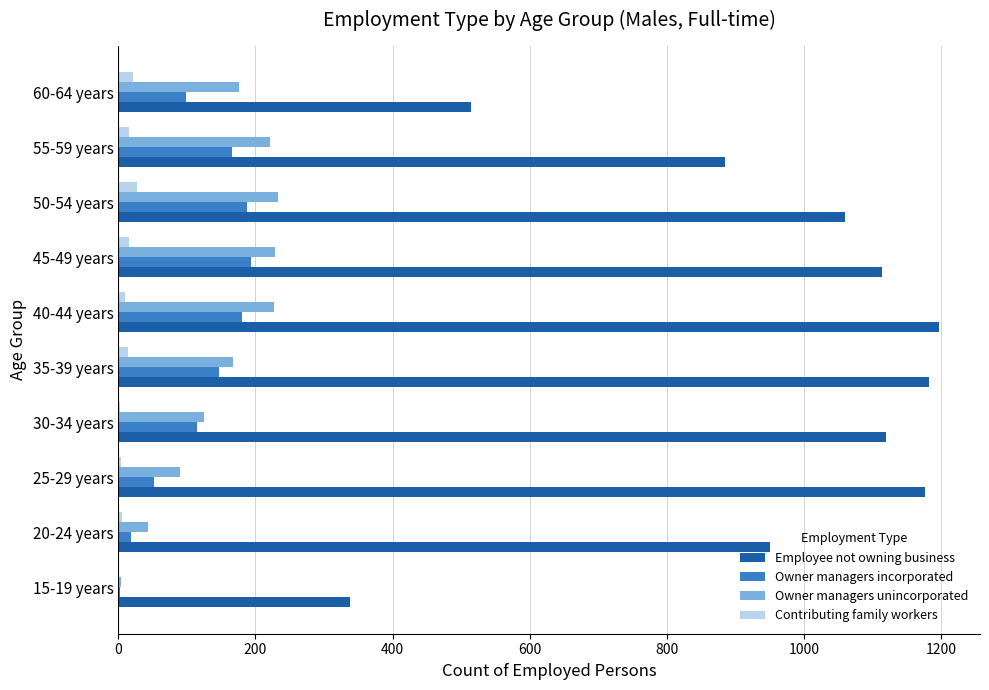

True or false: Owner managers incorporated has a value of 283 at 40-44 years.

False